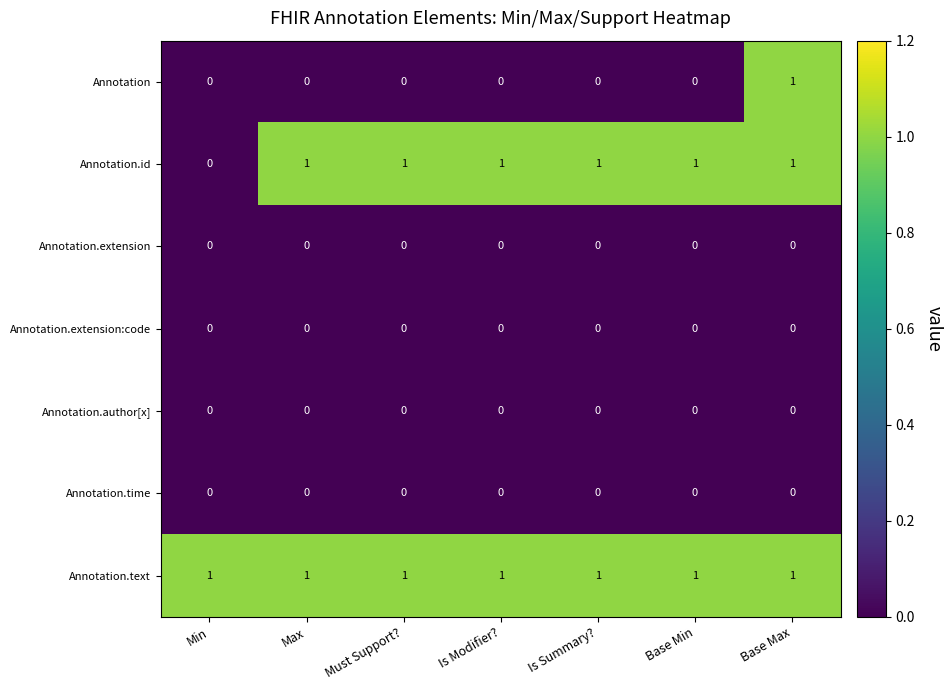

Is it true that Annotation.time equals 0 at Min?

True